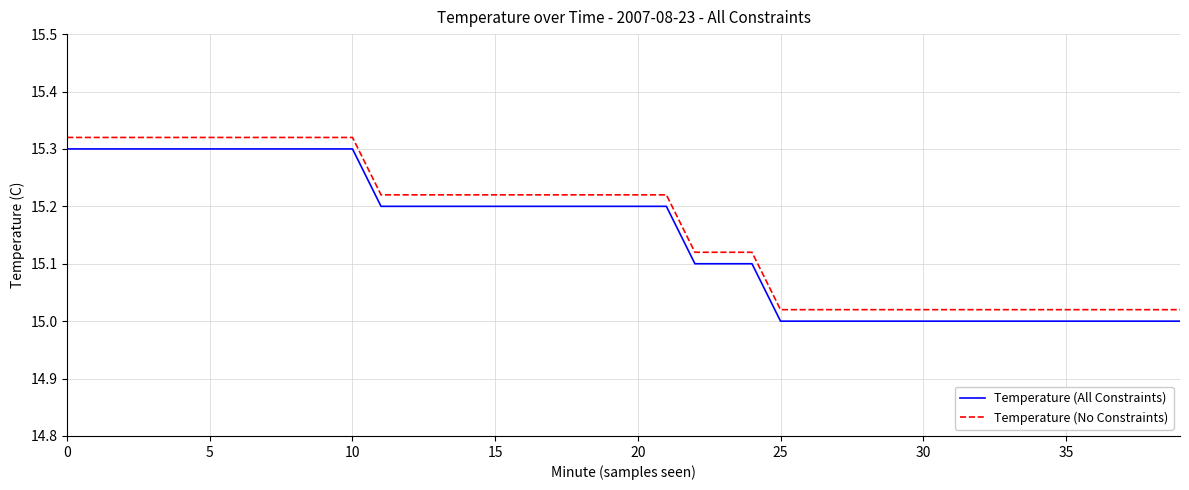

What is the sum of all Temperature (No Constraints) values?

606.6